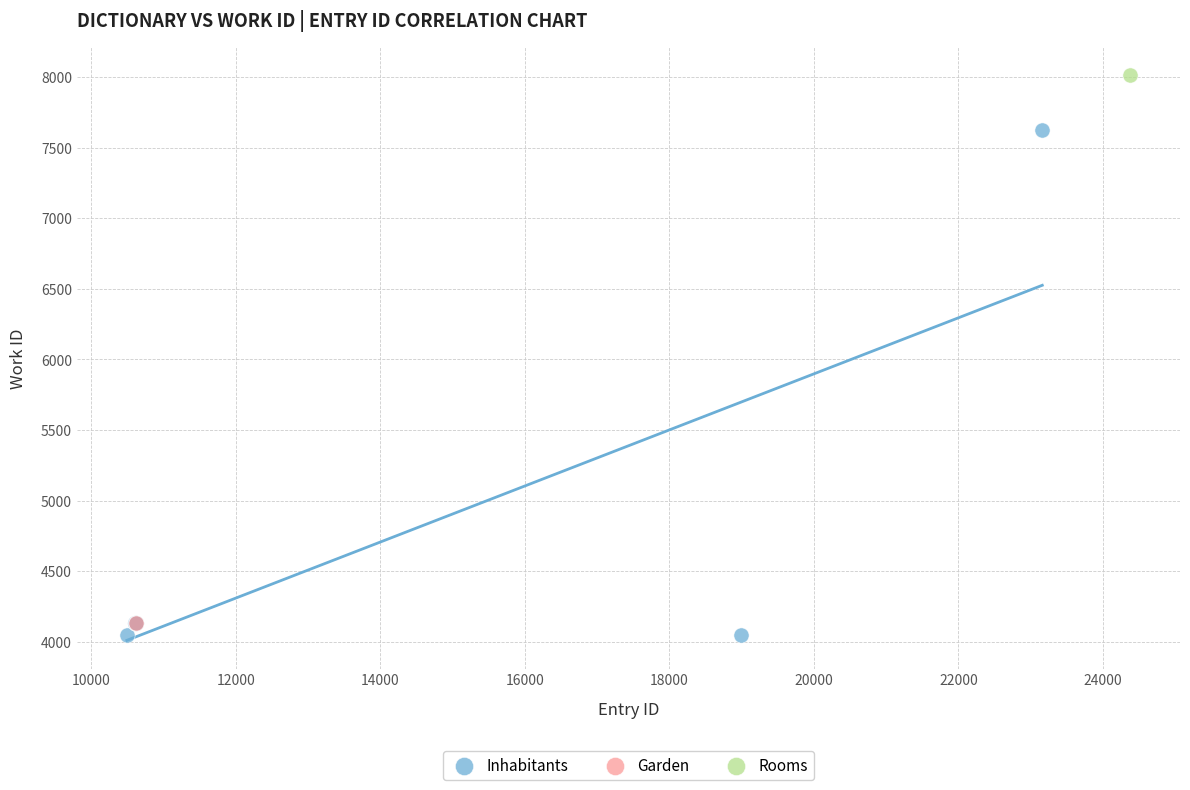

What are all the series names shown in the legend?

Inhabitants, Garden, Rooms